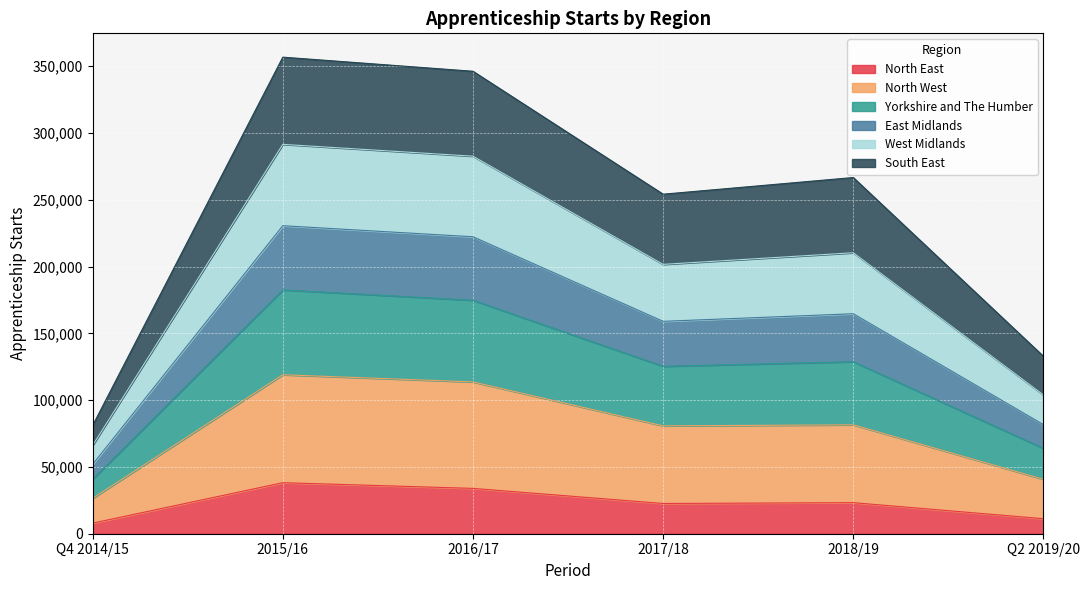

Is the value of Yorkshire and The Humber at 2017/18 greater than the value of North East at Q2 2019/20?

Yes